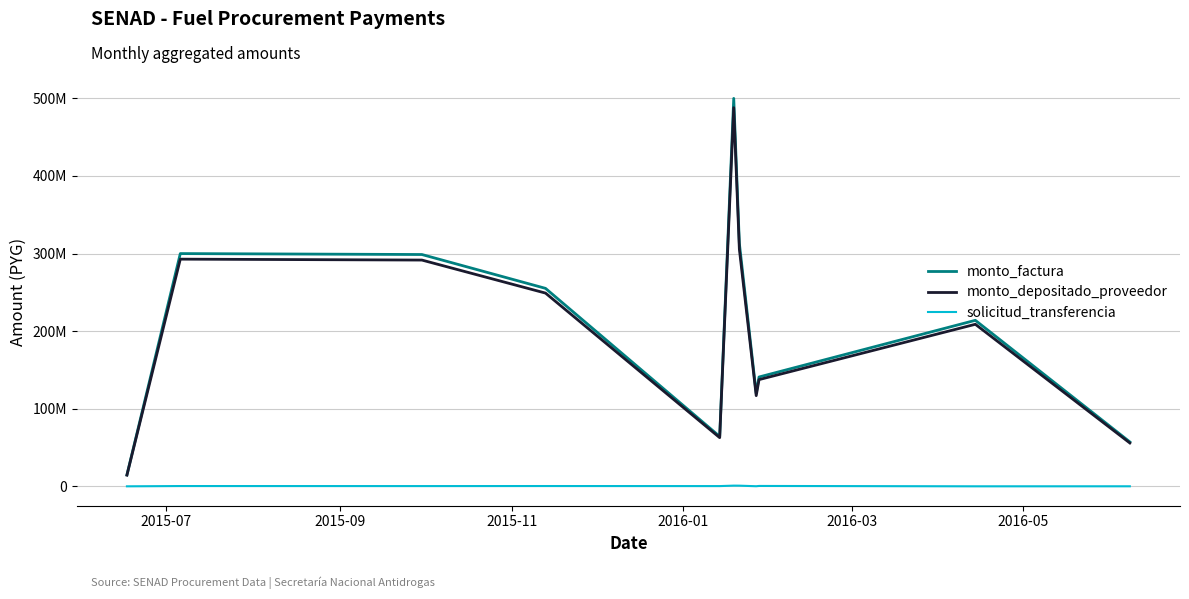

Does the chart have visible grid lines?

Yes